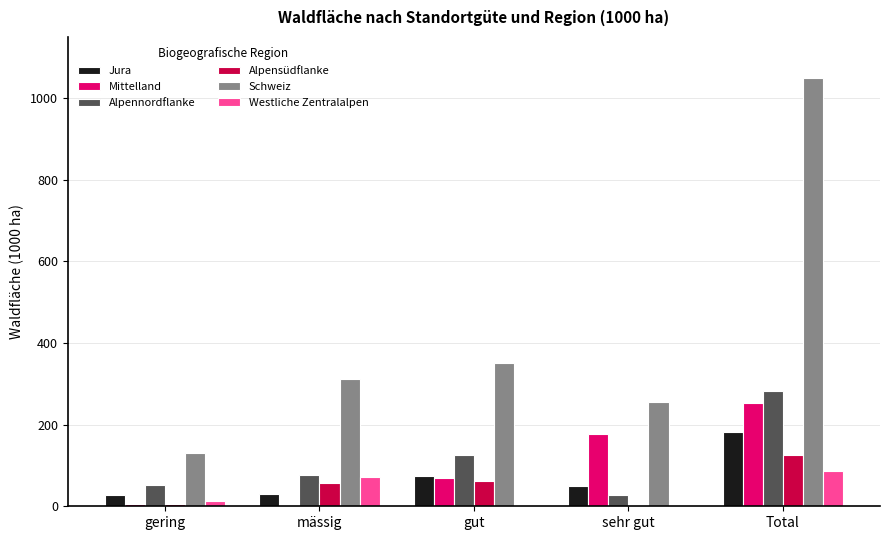

Between gering and Total, which series saw the biggest shift?

Schweiz